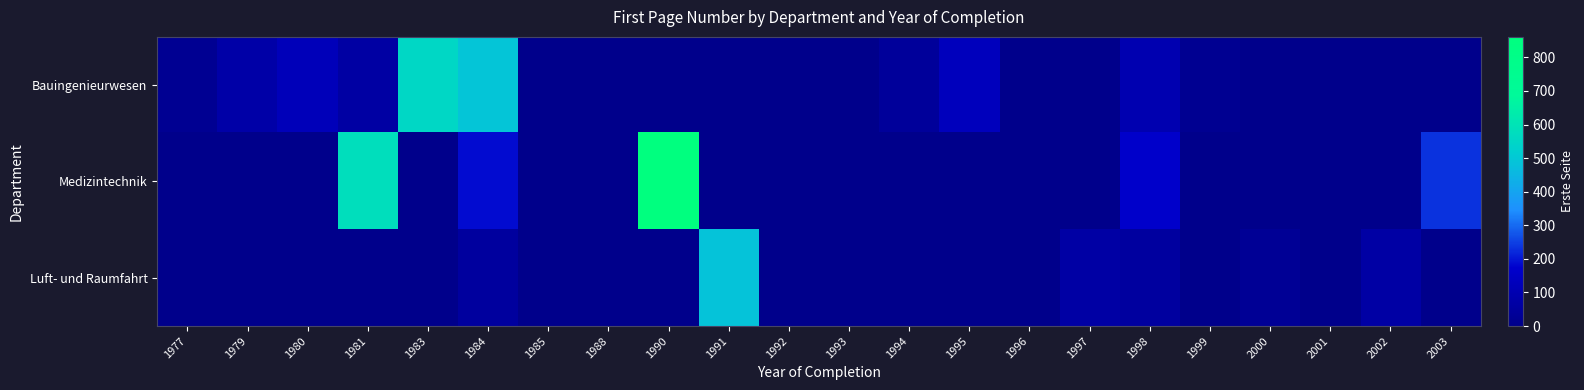

At how many categories does at least one series exceed 834?

1